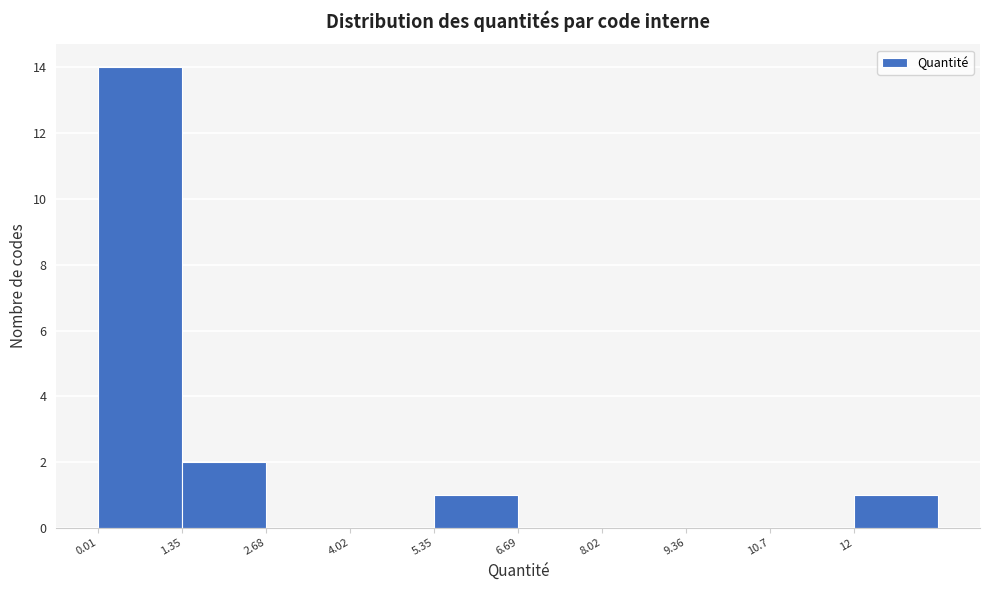

Reading left to right, list every bar in this chart as the range it spans on the x-axis followed by its height. Neither the bar edges nor the heights are printed on the chart, so give them approximately, as read against the axes.

0.0 to 1.4: 14
1.4 to 2.6: 2
2.6 to 4.0: 0
4.0 to 5.4: 0
5.4 to 6.6: 1
6.6 to 8.0: 0
8.0 to 9.4: 0
9.4 to 10.6: 0
10.6 to 12.0: 0
12.0 to 13.4: 1